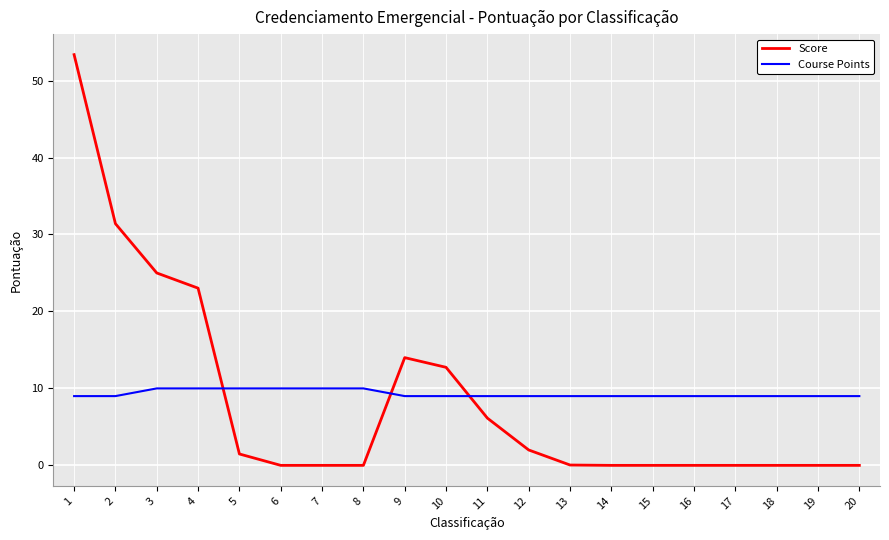

What is the spread (max minus min) of values at 16?

9.0